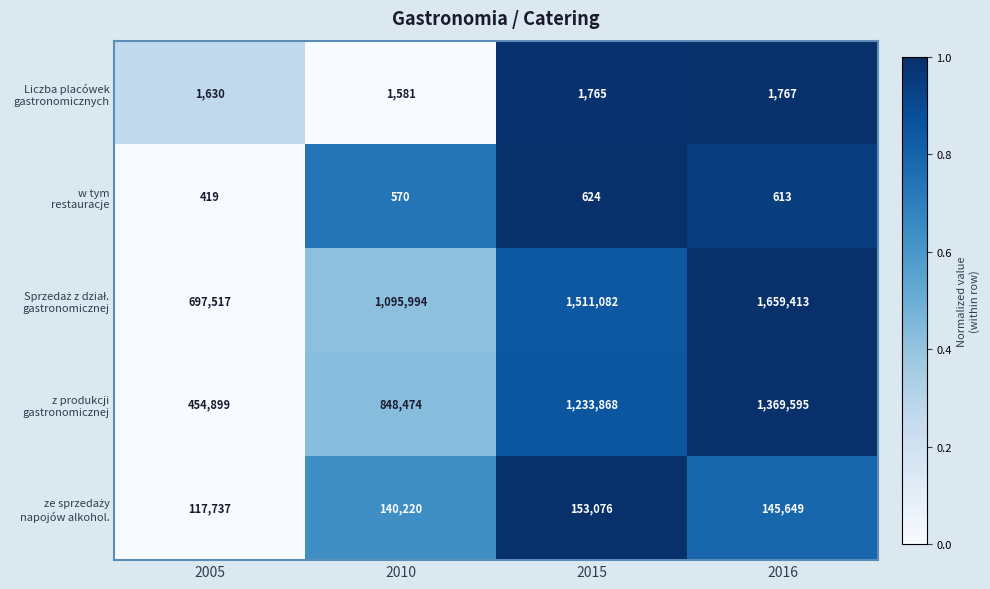

Count the number of data series in this chart.

5